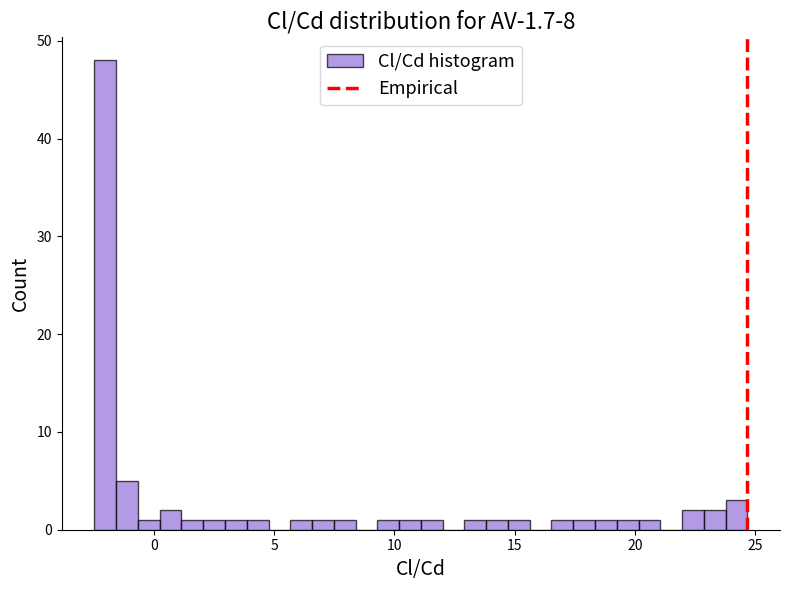

Around what value on the x-axis is the tallest bar? Give the approximate position of its centre, as read against the axis.

-2.0